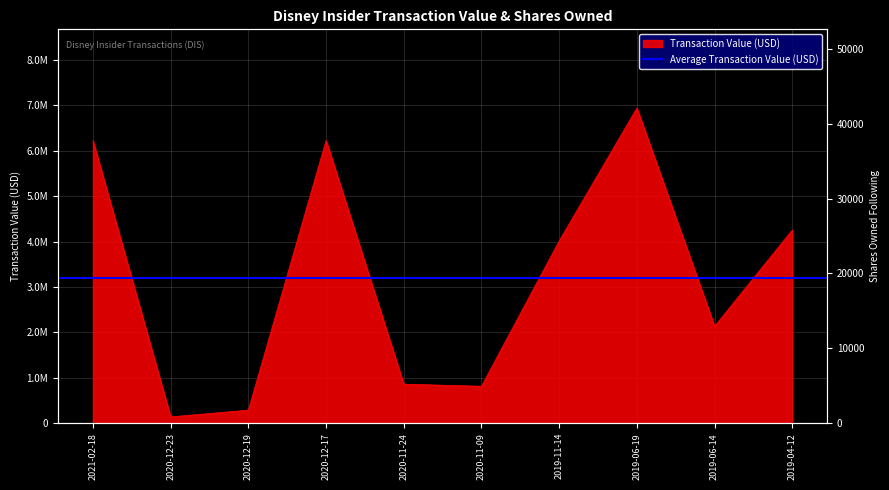

What is the label of the 8th point from the left?

2019-06-19